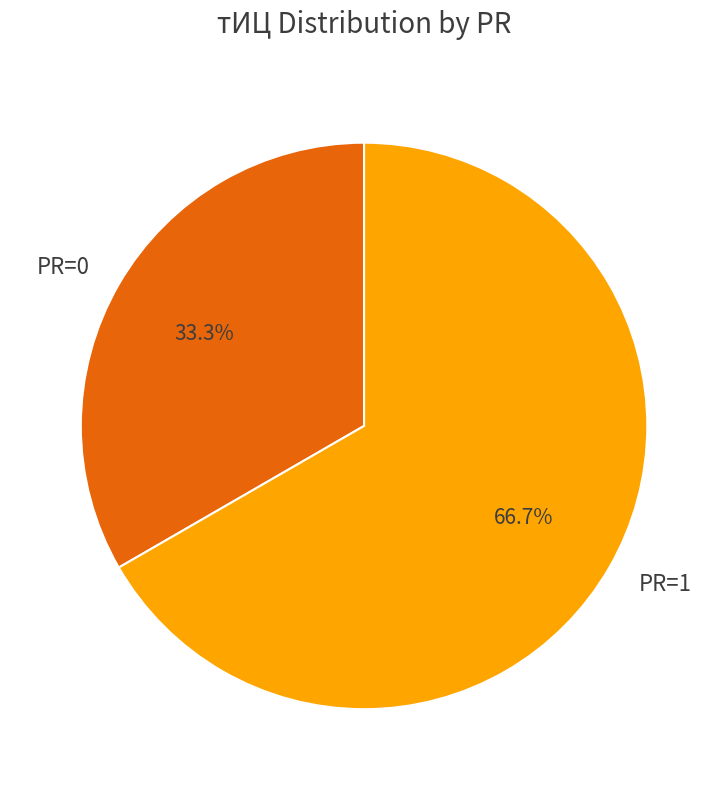

Count the number of slices in the pie.

2